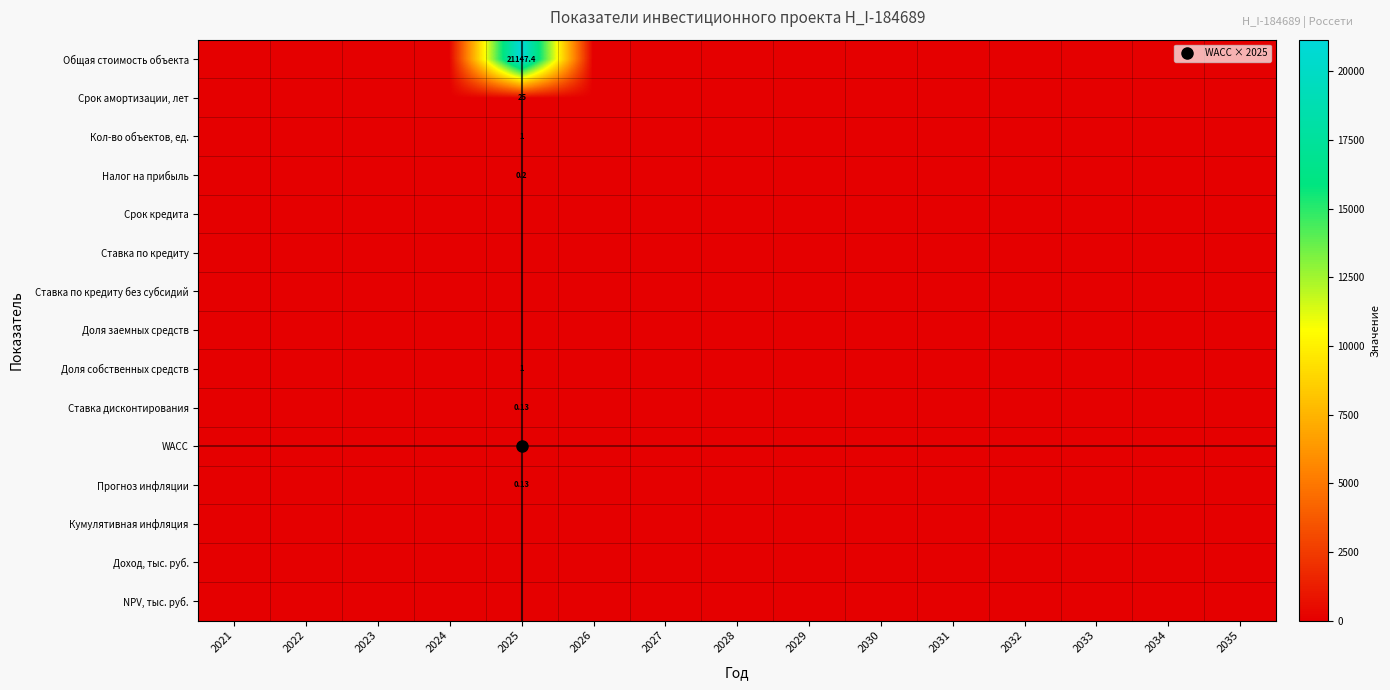

What is the greatest value displayed?

21147.4